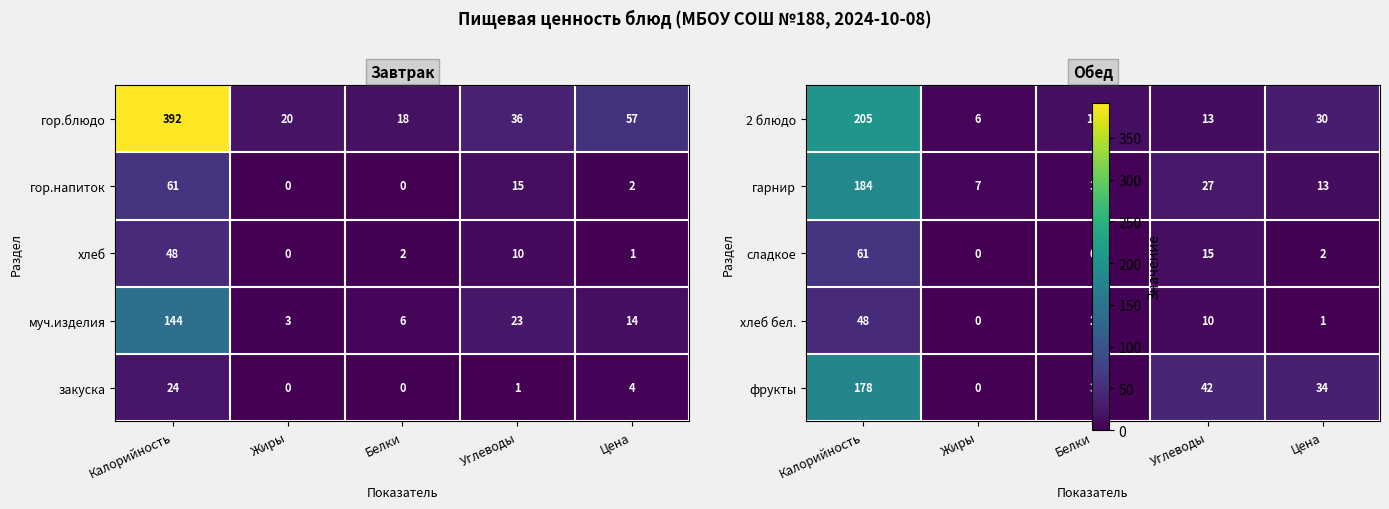

What is the difference between the highest and lowest values at Углеводы?

32.0